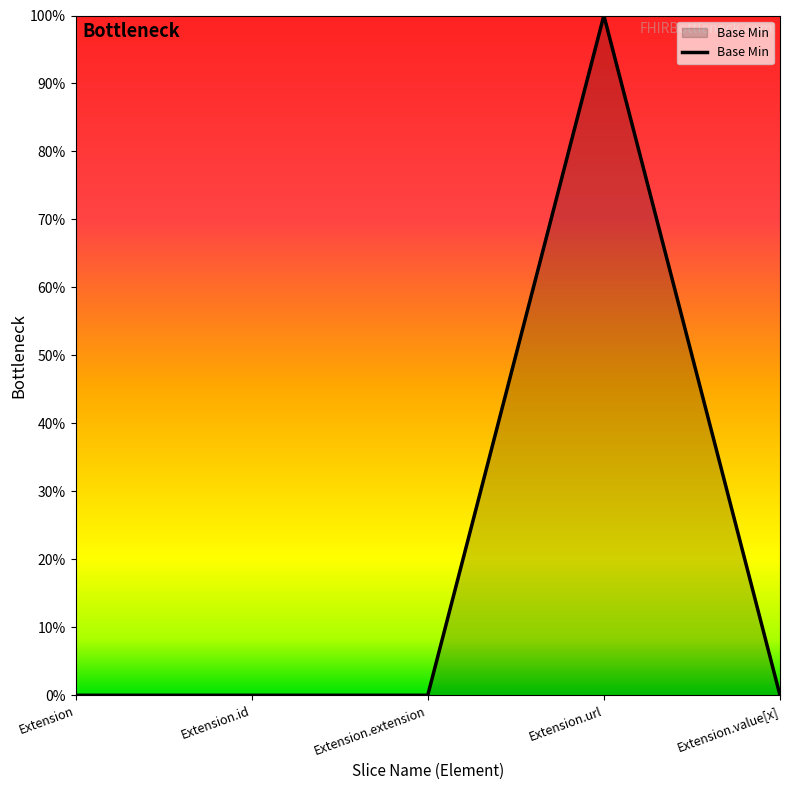

Reading left to right, list all the values displayed in this chart.

Extension=0	Extension.id=0	Extension.extension=0	Extension.url=1	Extension.value[x]=0